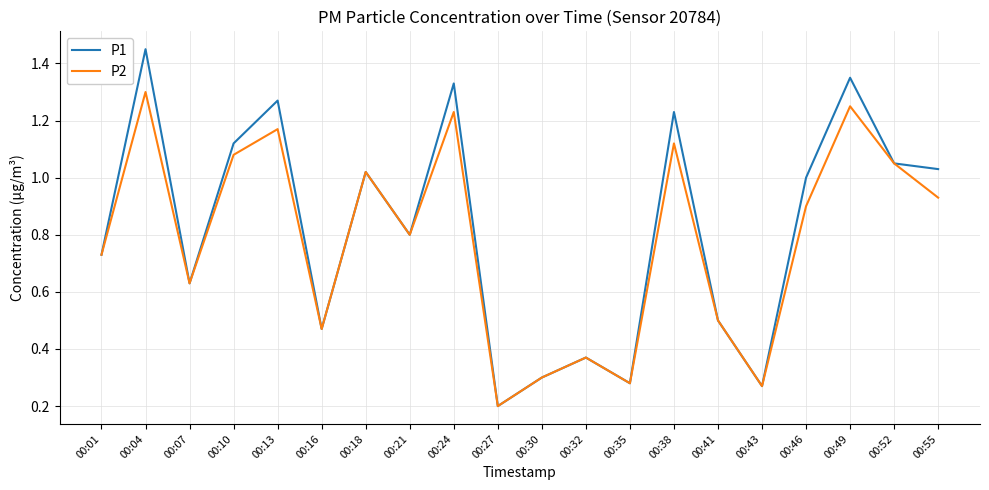

At which category does P2 reach its first local valley?

00:07